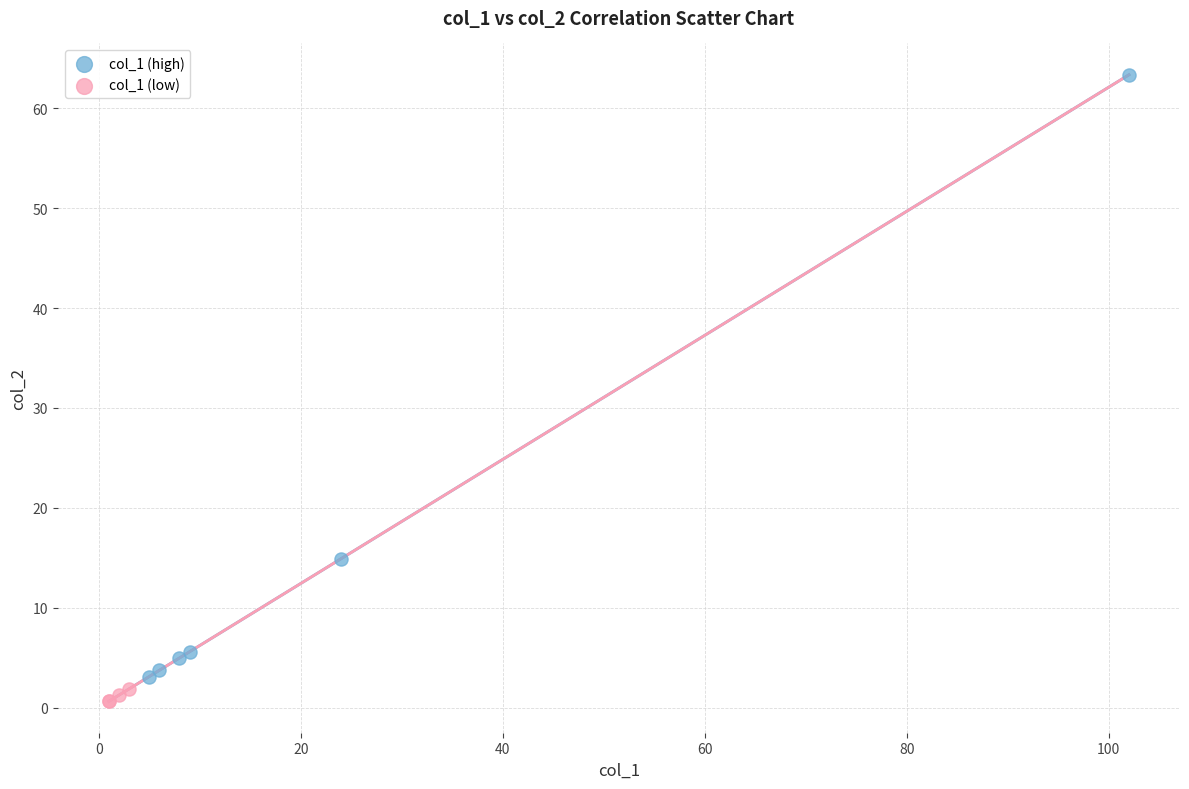

Which series reaches the minimum Y coordinate?

col_1 (low)